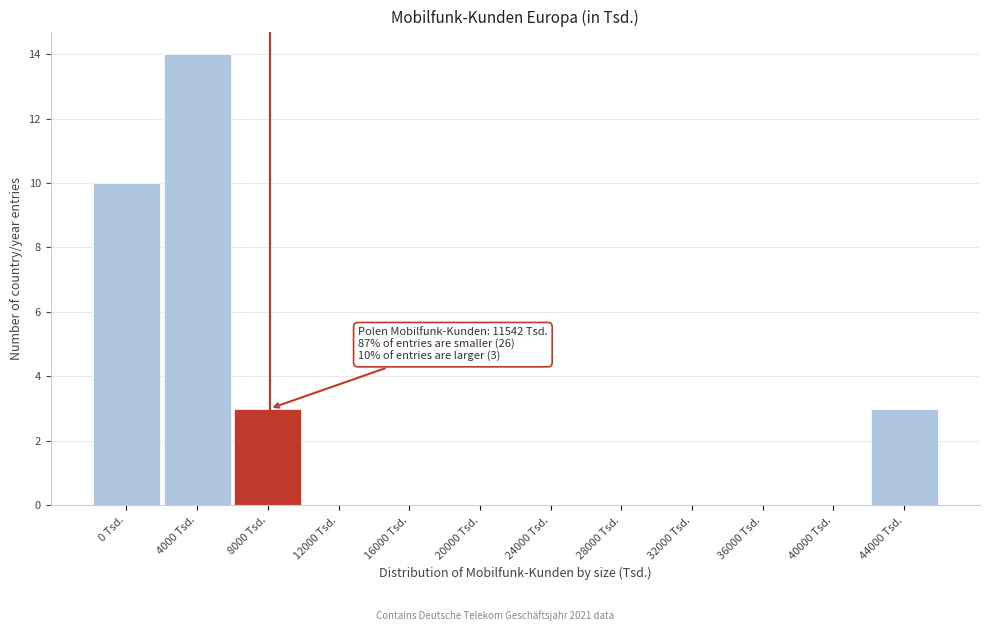

Reading left to right, extract all data points from this chart.

0 Tsd.=10	4000 Tsd.=14	8000 Tsd.=3	12000 Tsd.=0	16000 Tsd.=0	20000 Tsd.=0	24000 Tsd.=0	28000 Tsd.=0	32000 Tsd.=0	36000 Tsd.=0	40000 Tsd.=0	44000 Tsd.=3